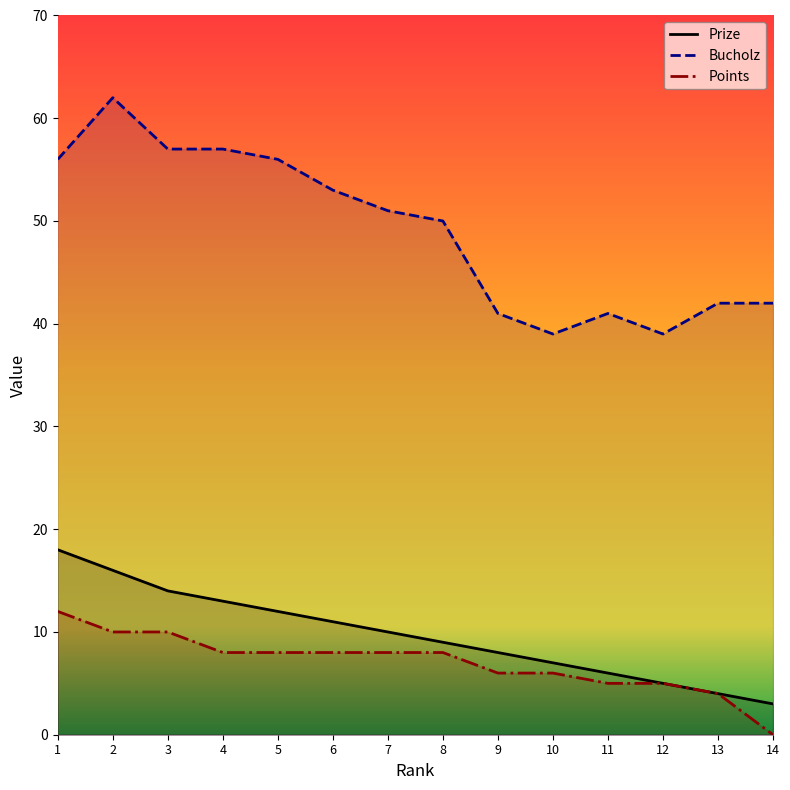

Does the chart have visible grid lines?

No